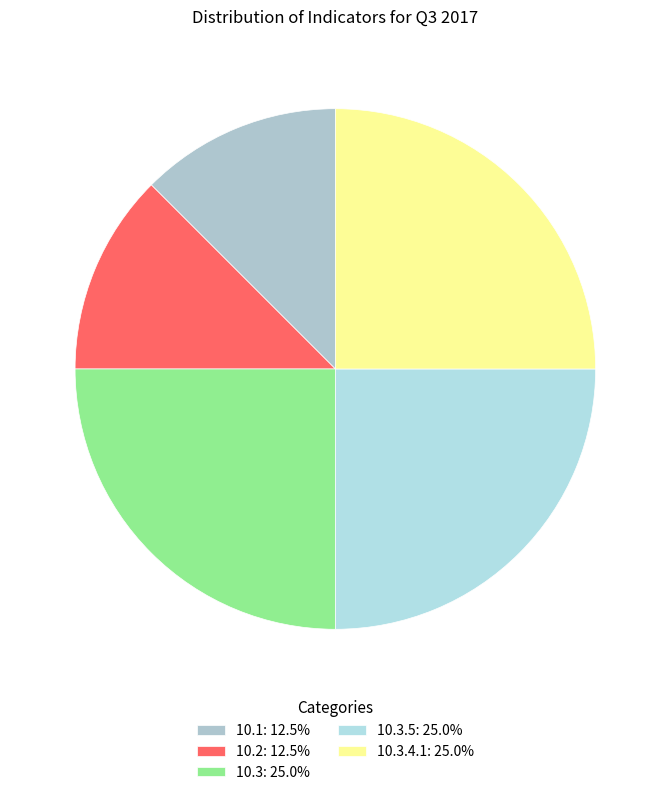

Which category has the biggest portion of the pie?

10.3